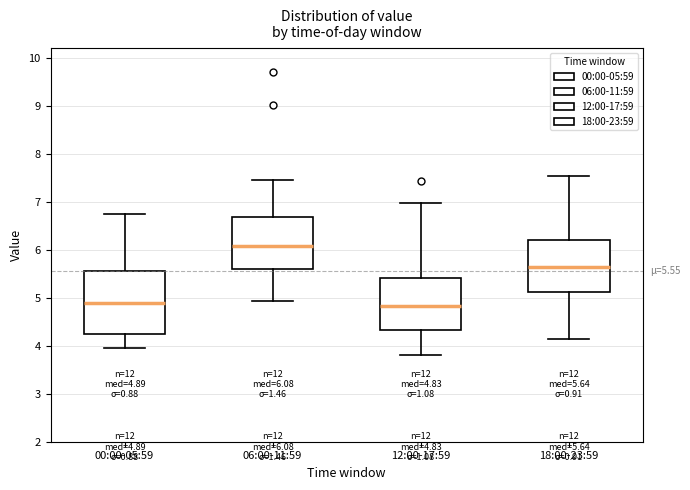

Which box is the tallest, from its lower edge to its upper edge?

00:00-05:59